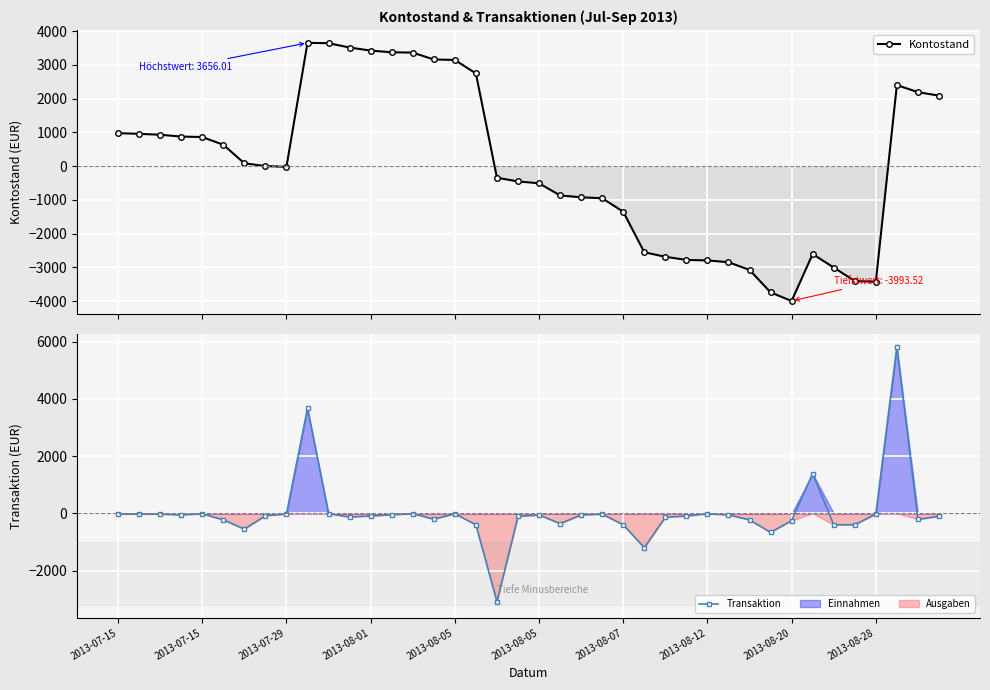

What are all the series names shown in the legend?

Kontostand, Transaktion